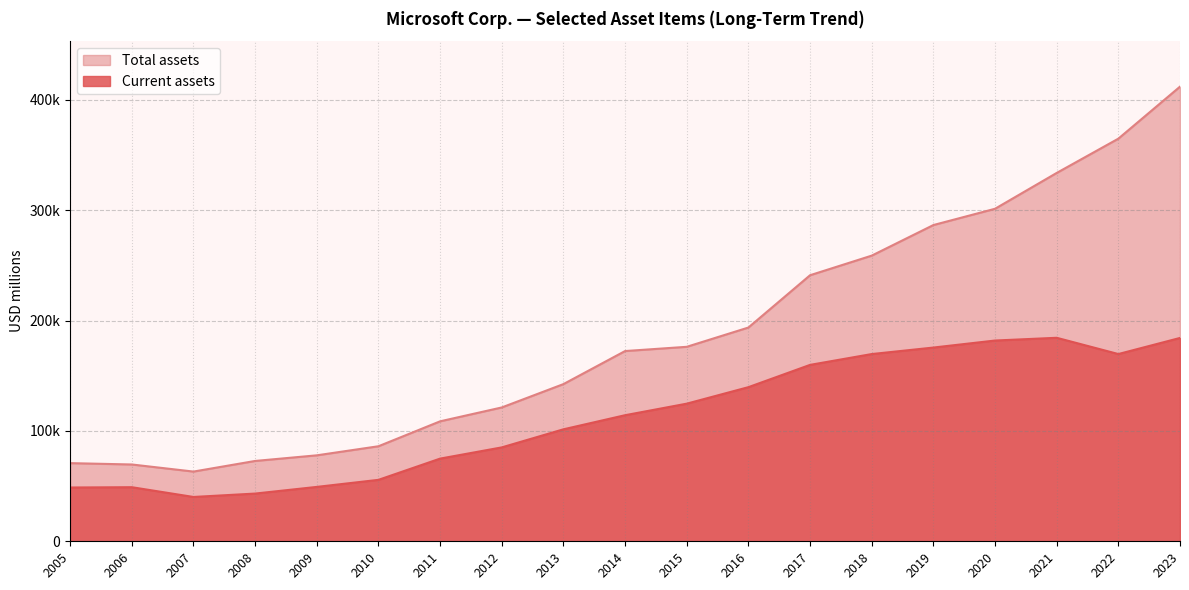

What are all the series names shown in the legend?

Total assets, Current assets